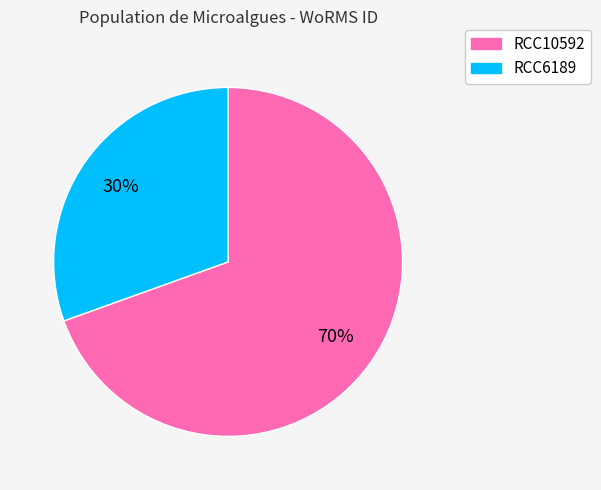

To the nearest percent, what is the combined percentage of RCC10592 and RCC6189?

100%